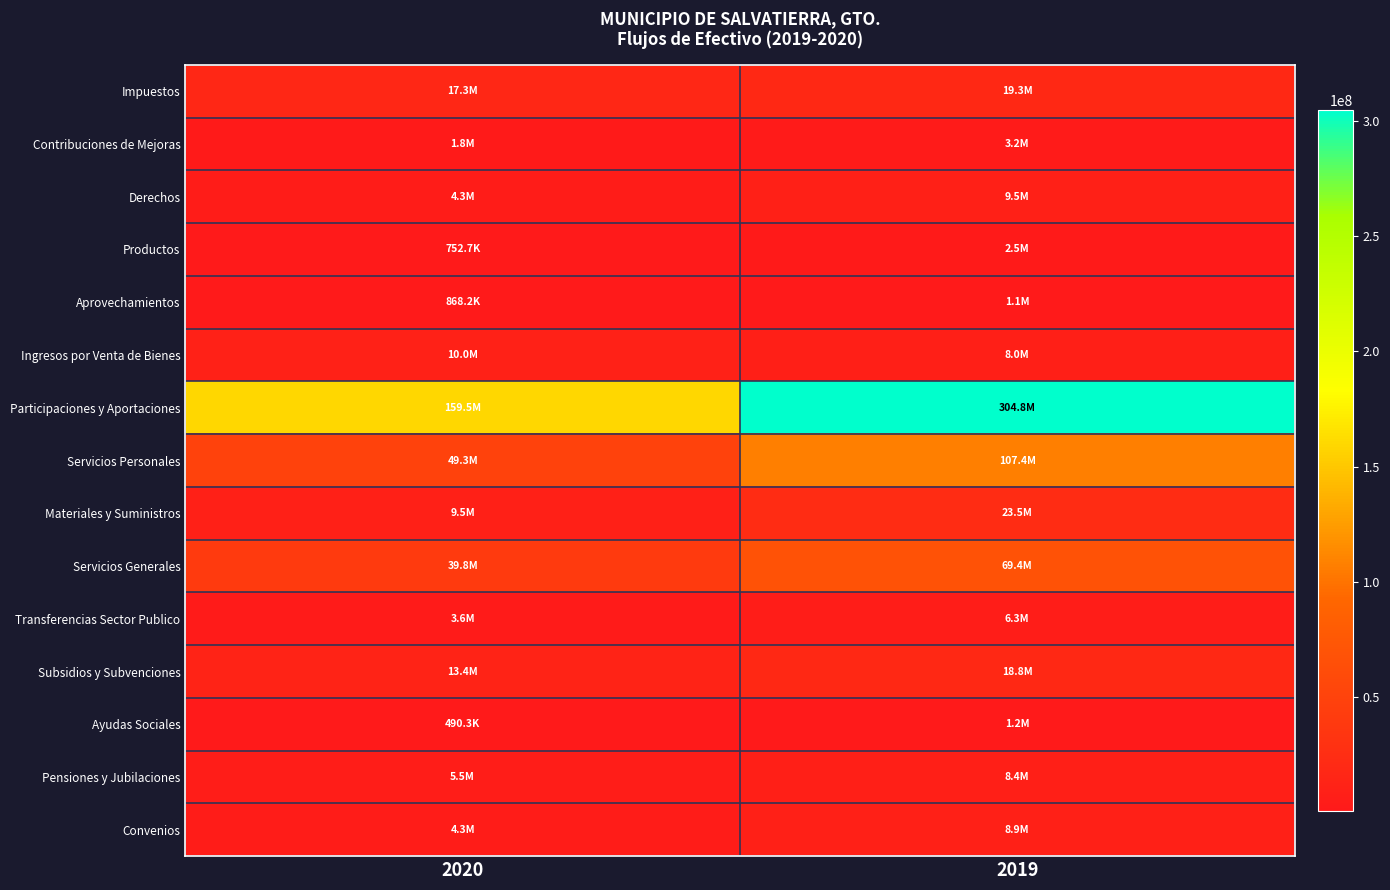

Rank the series by their maximum value, from highest to lowest.

Participaciones y Aportaciones, Servicios Personales, Servicios Generales, Materiales y Suministros, Impuestos, Subsidios y Subvenciones, Ingresos por Venta de Bienes, Derechos, Convenios, Pensiones y Jubilaciones, Transferencias Sector Publico, Contribuciones de Mejoras, Productos, Ayudas Sociales, Aprovechamientos